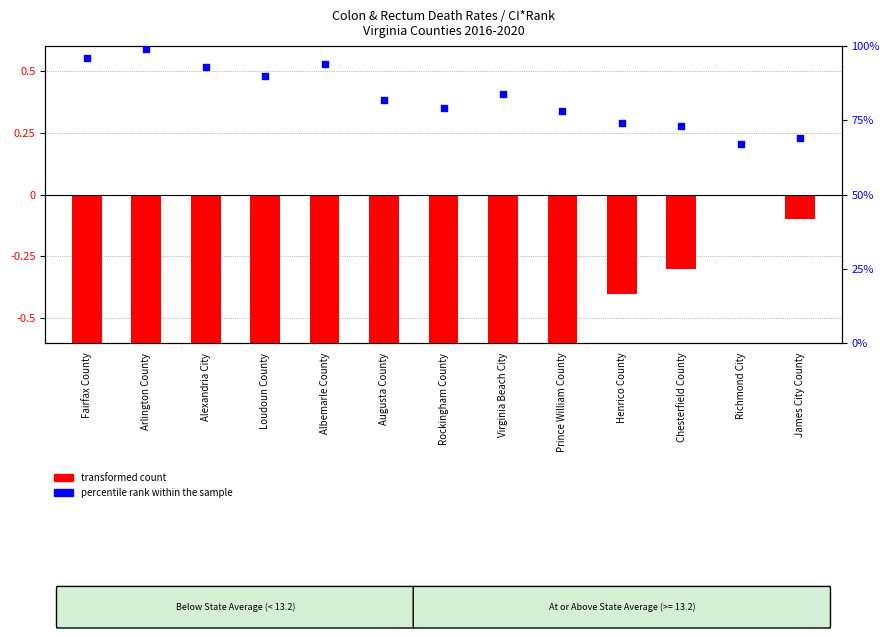

At which category is the sum across all series the highest?

Richmond City